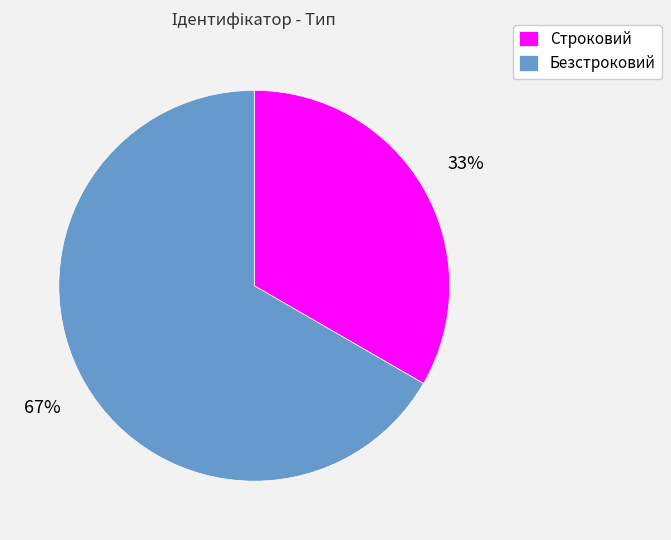

True or false: Строковий accounts for 45% of the total.

False